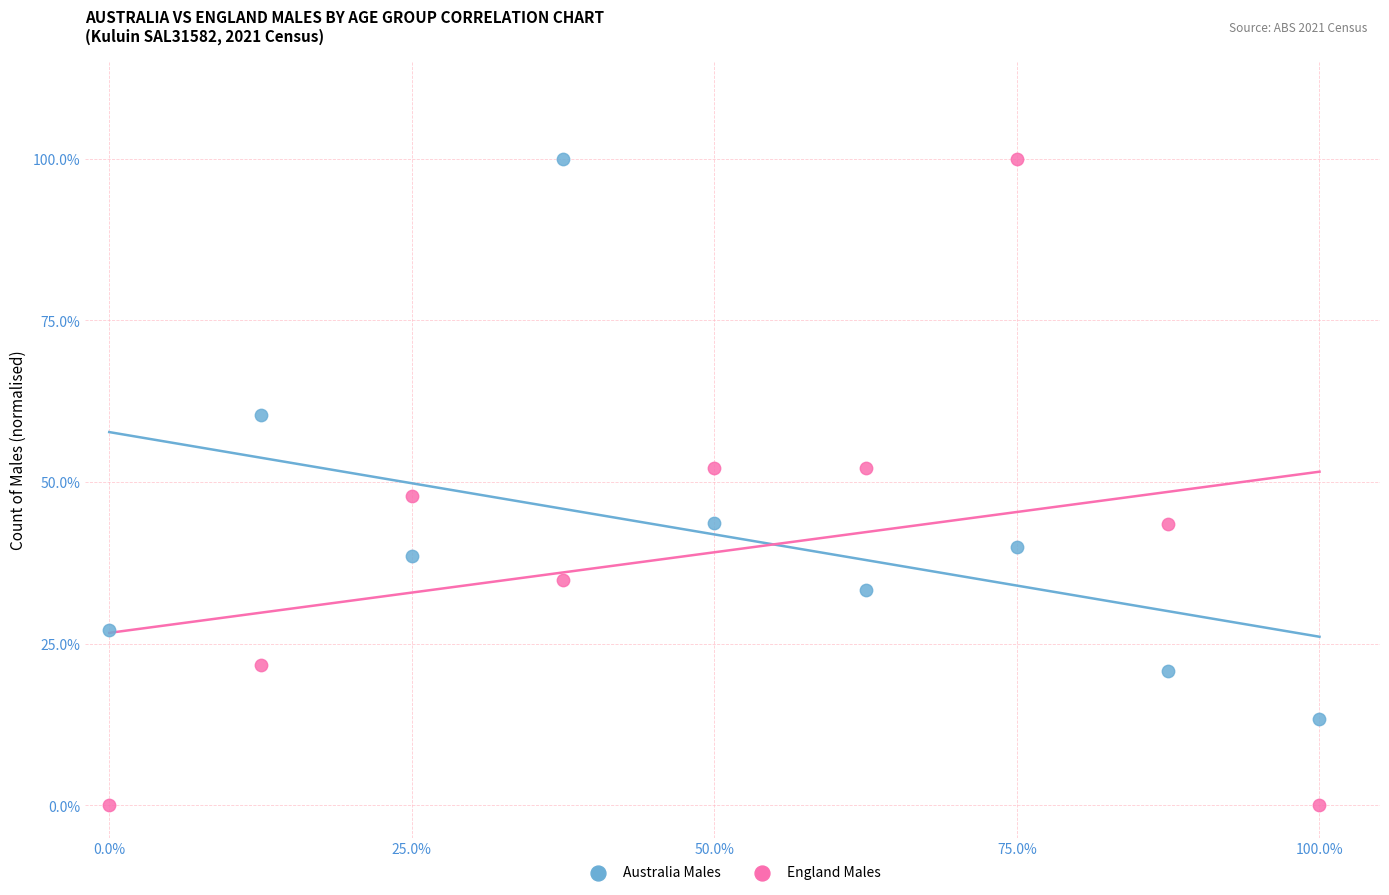

Across all data points, what is the range of X values (max minus min)?

100.0